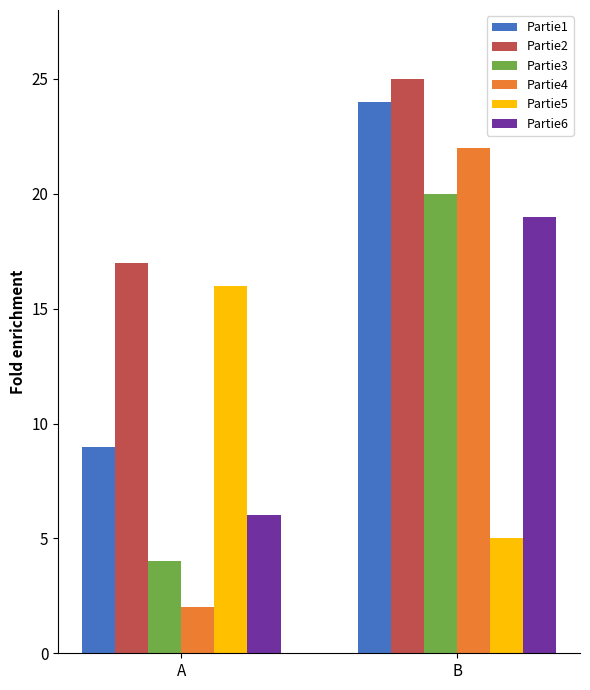

What are all the series names shown in the legend?

Partie1, Partie2, Partie3, Partie4, Partie5, Partie6